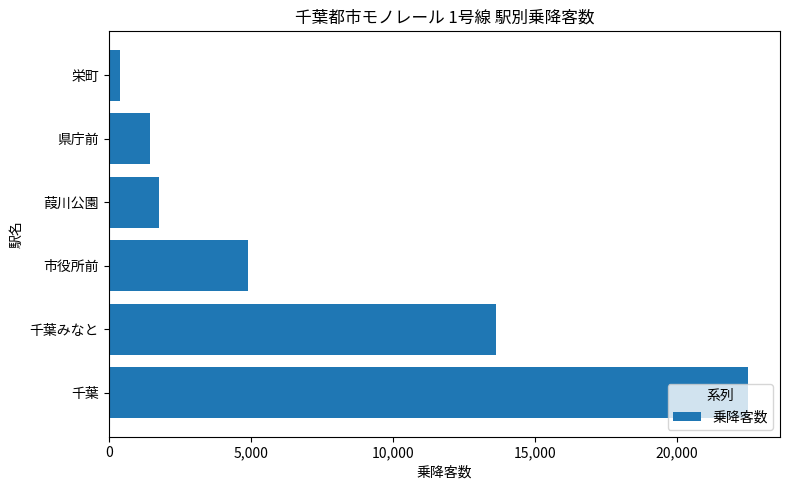

What is the difference between the values at 千葉 and 葭川公園?

20720